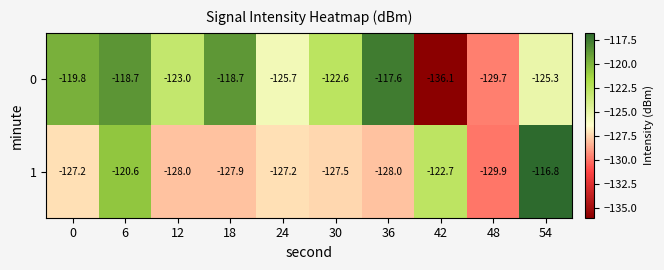

The value of 1 at 0 is -127.2. True or false?

True